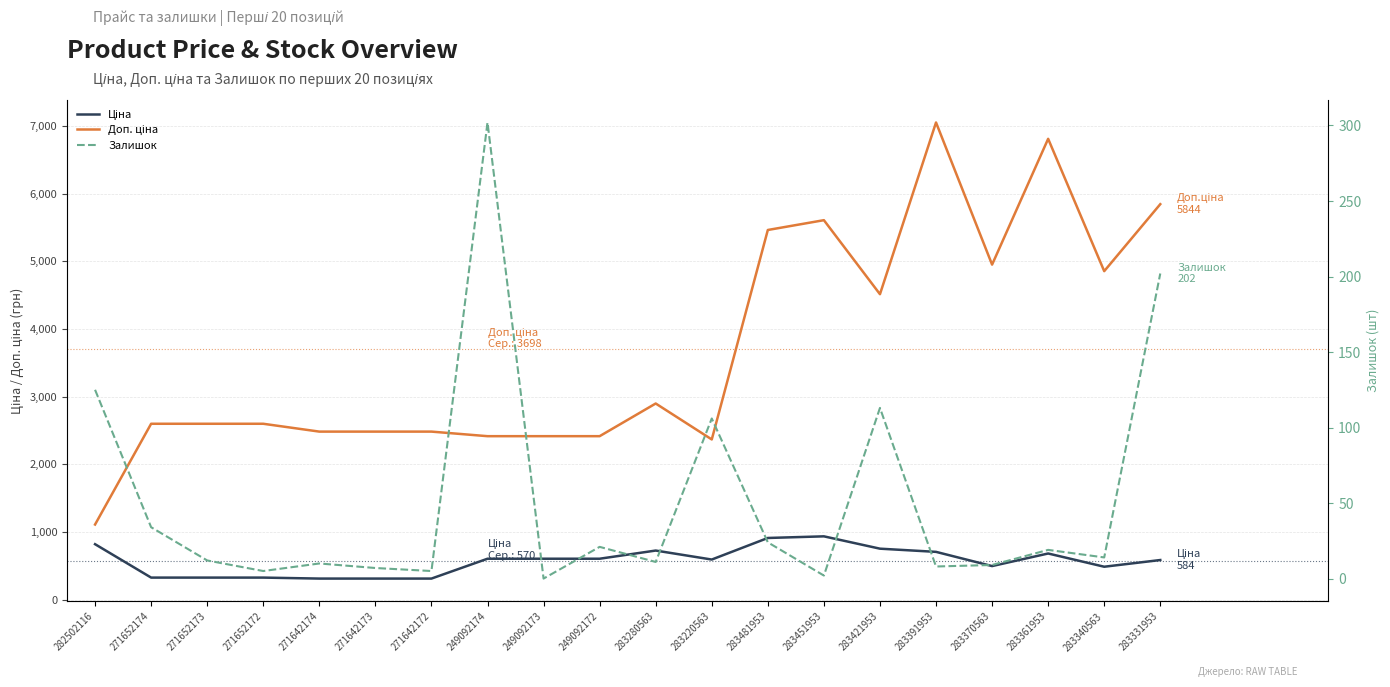

What is the approximate value of Ціна at 282502116?

818.5